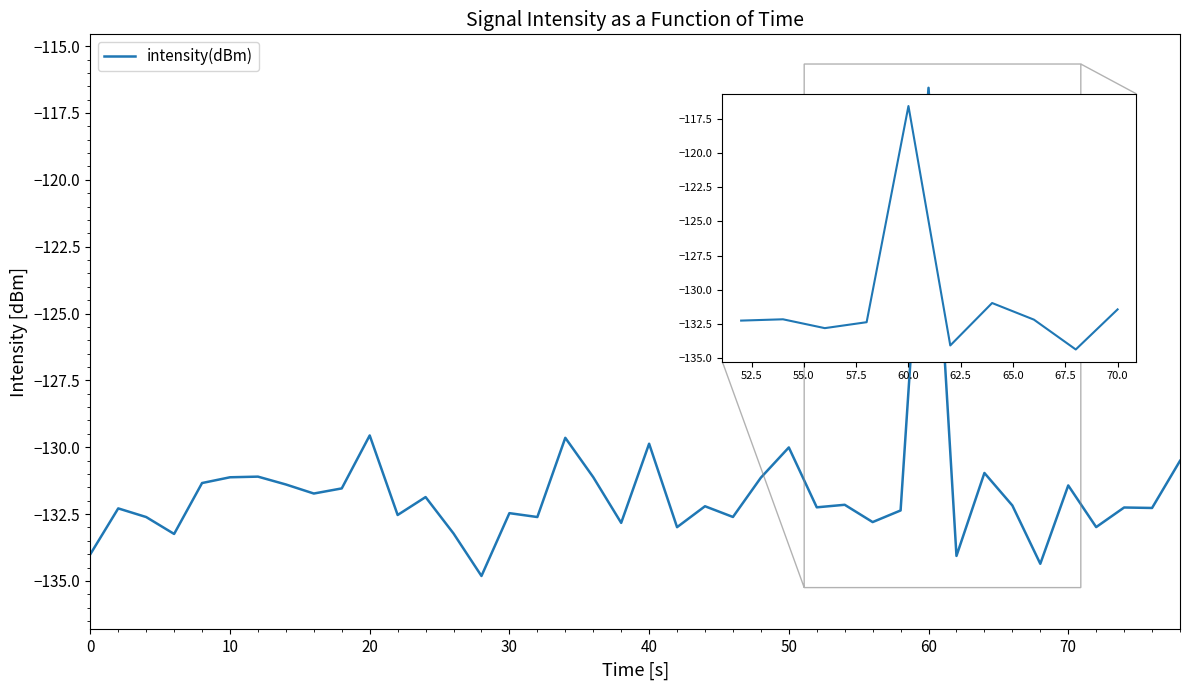

What is the sum of all values?

-5267.0